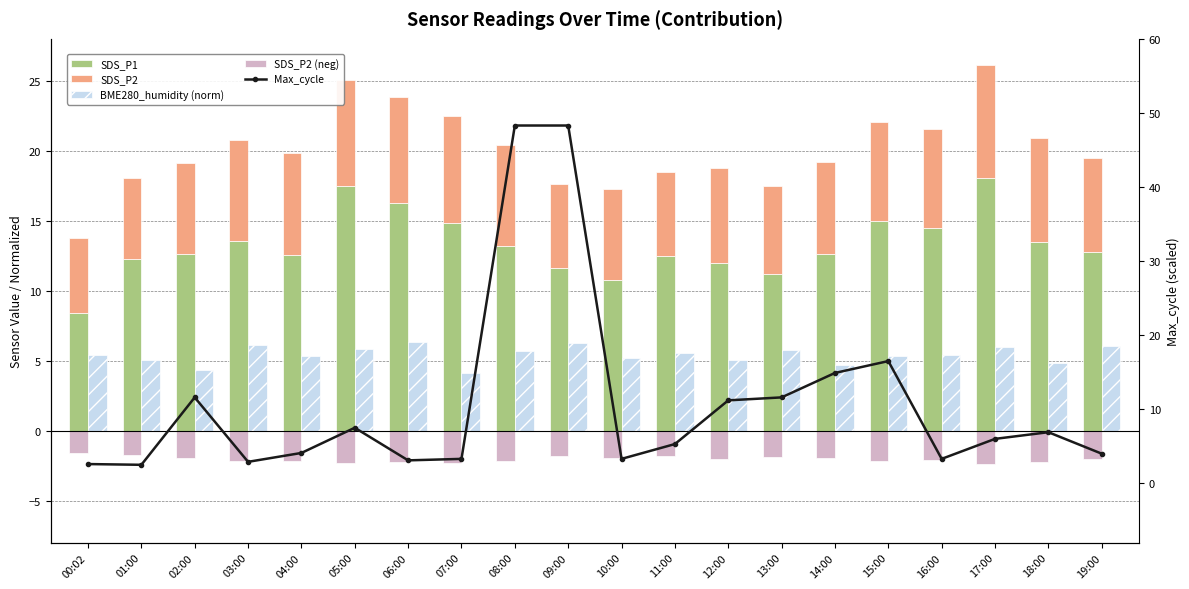

Reading left to right, what are all the values shown in this chart?

SDS_P1: 8.4	12.2	12.6	13.6	12.5	17.5	16.3	14.8	13.2	11.6	10.8	12.5	12.0	11.2	12.6	14.9	14.5	18.1	13.5	12.8
SDS_P2: 5.3	5.8	6.5	7.2	7.3	7.6	7.6	7.6	7.2	6.0	6.5	6.0	6.8	6.3	6.6	7.1	7.1	8.1	7.4	6.7
BME280_humidity (norm): 5.4	5.1	4.3	6.1	5.3	5.8	6.3	4.1	5.7	6.3	5.2	5.5	5.1	5.8	4.7	5.4	5.4	6.0	4.8	6.0
SDS_P2 (neg): -1.6	-1.7	-2.0	-2.2	-2.2	-2.3	-2.3	-2.3	-2.2	-1.8	-1.9	-1.8	-2.0	-1.9	-2.0	-2.1	-2.1	-2.4	-2.2	-2.0
Max_cycle: 2.6	2.5	11.6	2.9	4.1	7.5	3.1	3.3	48.3	48.3	3.3	5.3	11.2	11.6	14.9	16.5	3.3	6.0	6.9	4.0